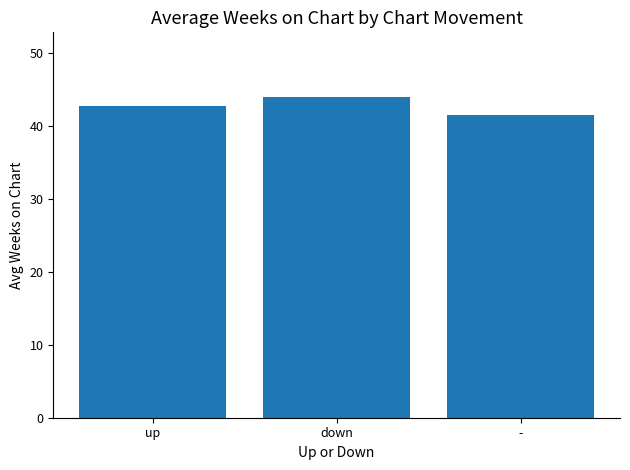

How many series are shown in this chart?

1